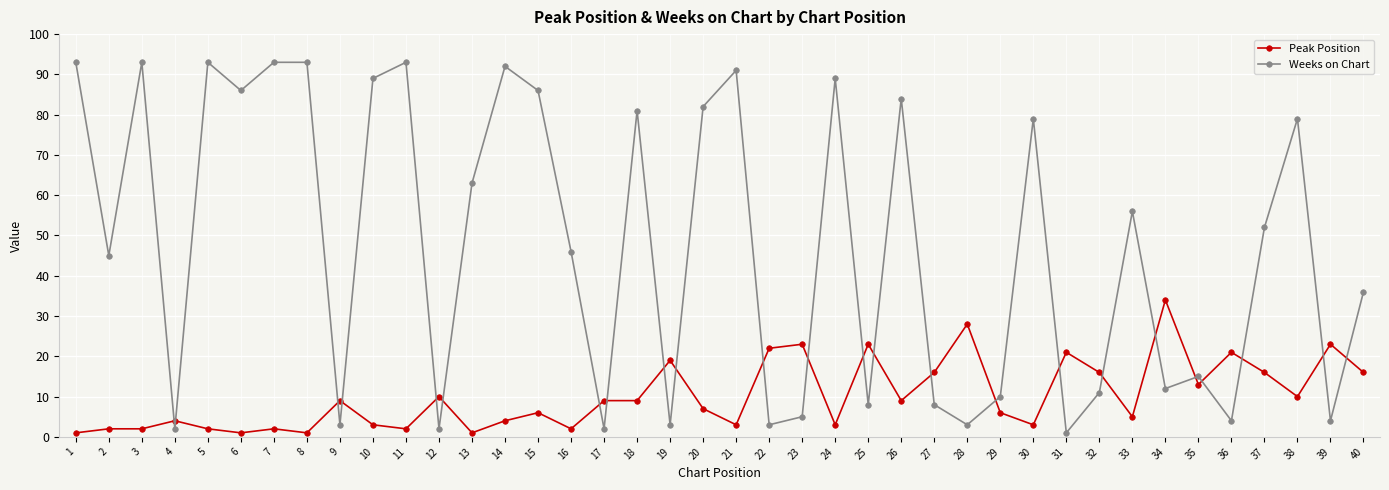

How many lines are shown in the chart?

2